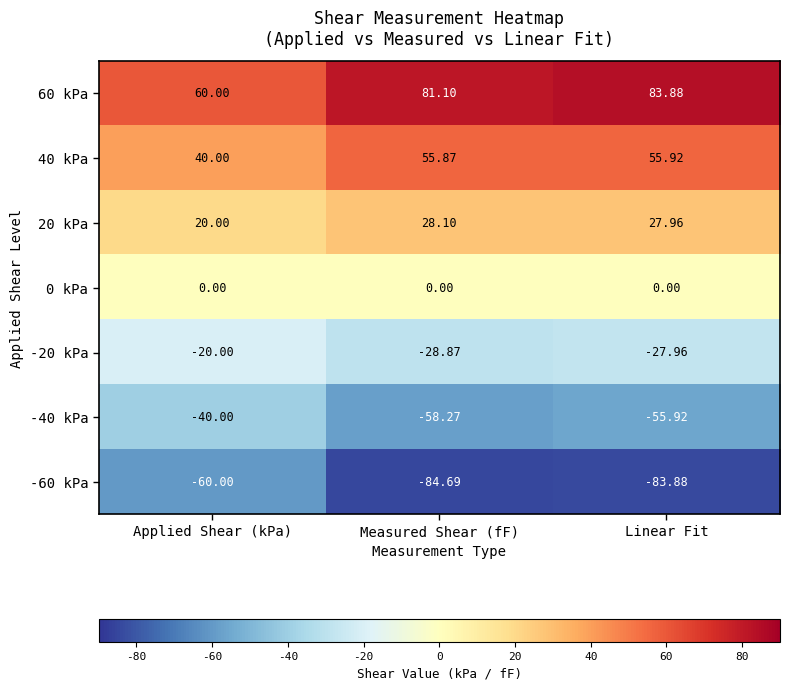

Count the number of categories in the chart.

3